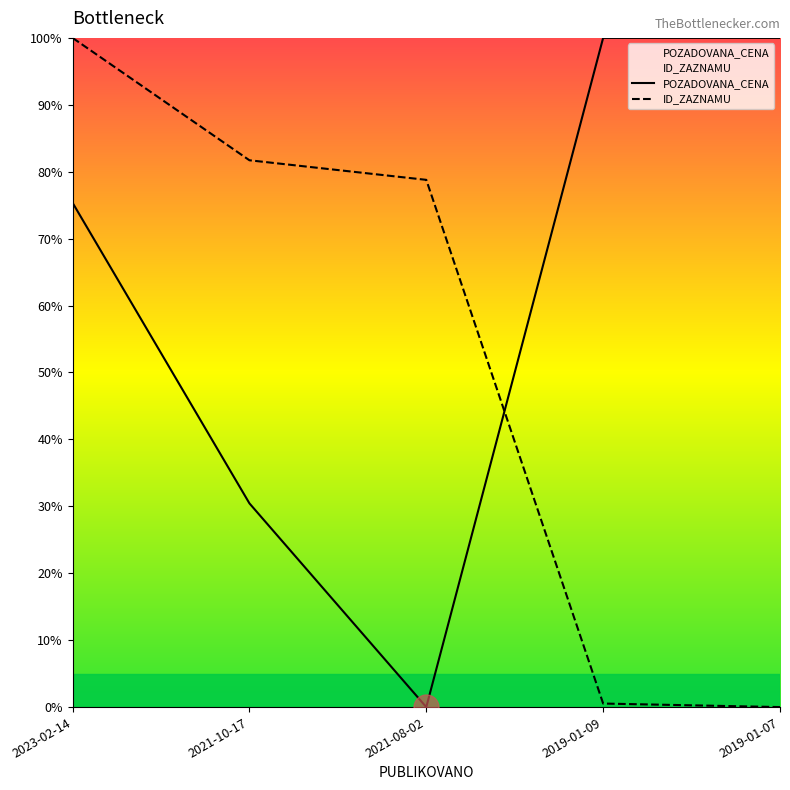

Which series has the largest total across all categories?

POZADOVANA_CENA